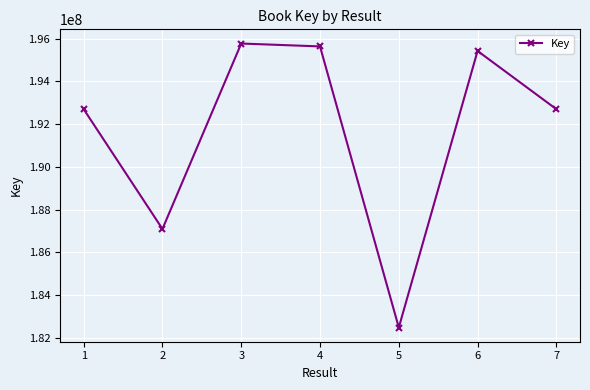

The chart shows a value of 326141408 at 7. True or false?

False